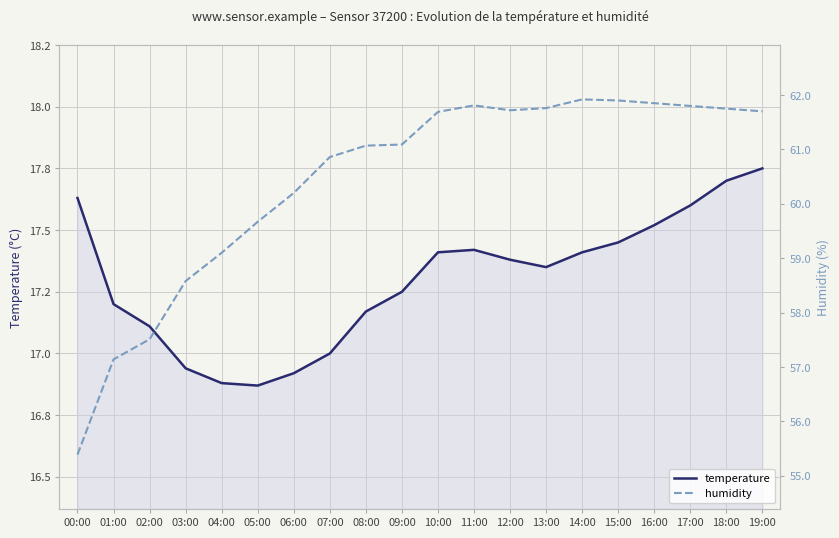

Does the chart display data point markers on the line(s)?

No